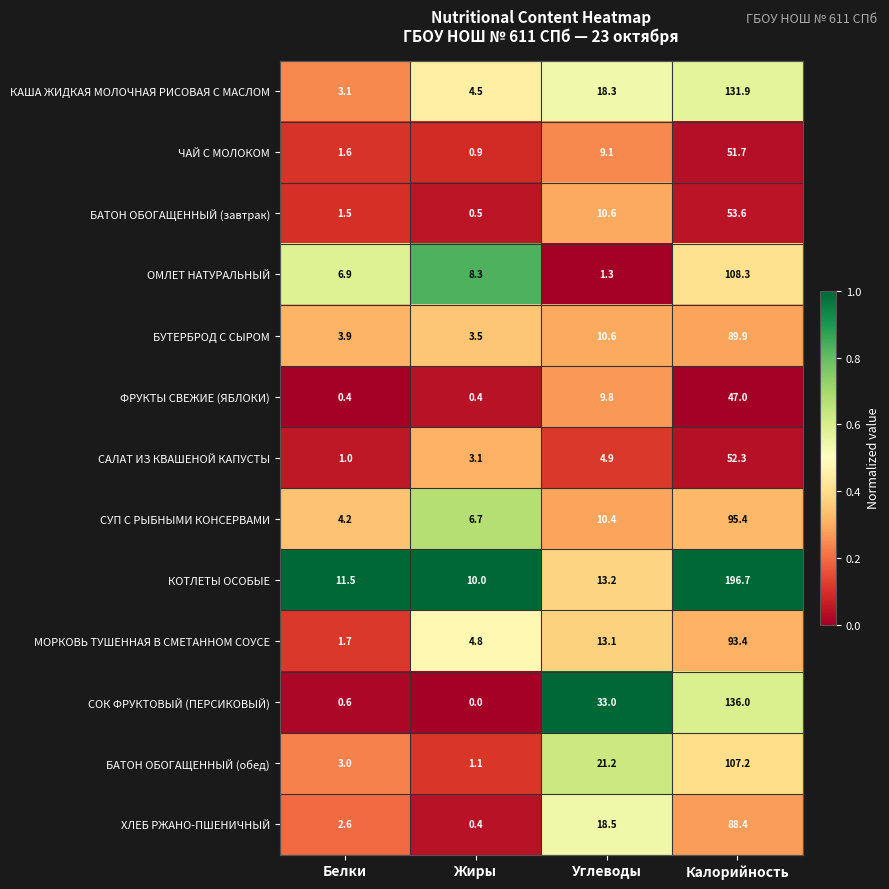

At which category is the sum across all series the highest?

Калорийность